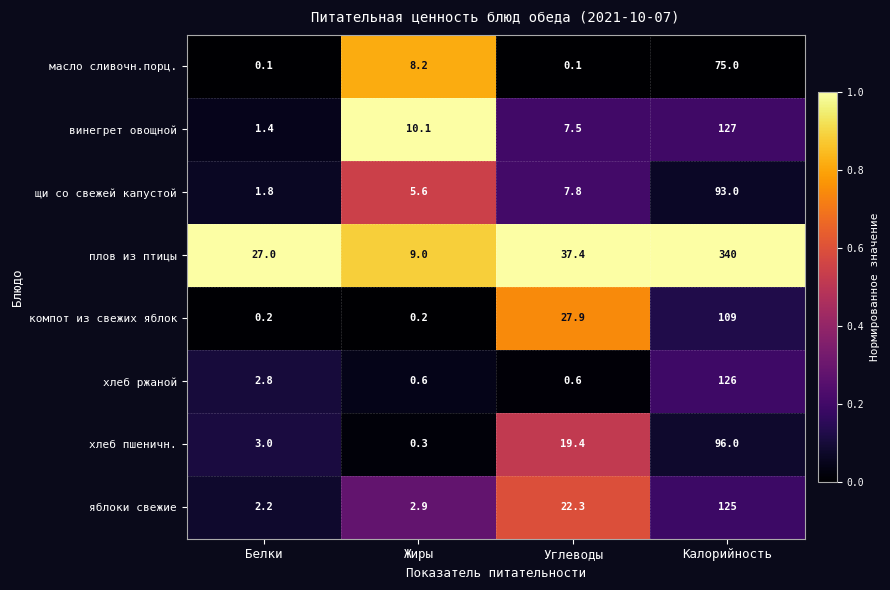

Rank the series by their maximum value, from highest to lowest.

плов из птицы, винегрет овощной, хлеб ржаной, яблоки свежие, компот из свежих яблок, хлеб пшеничн., щи со свежей капустой, масло сливочн.порц.